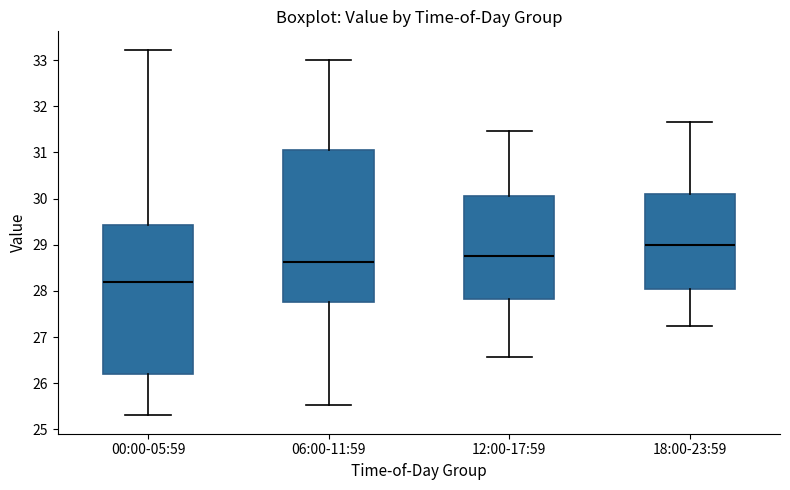

Which box's median line is the lowest?

00:00-05:59